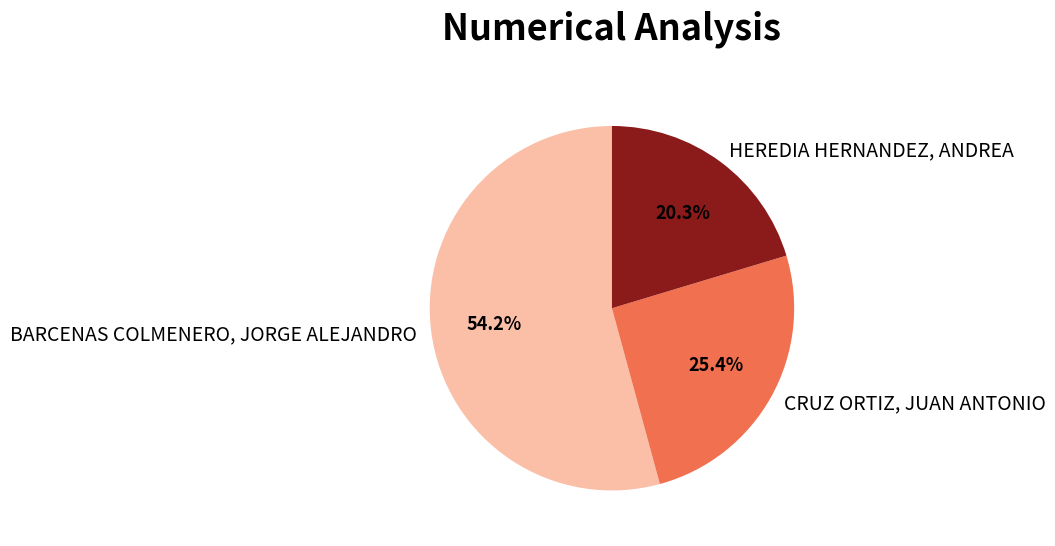

The CRUZ ORTIZ, JUAN ANTONIO slice represents 25% of the pie. True or false?

True